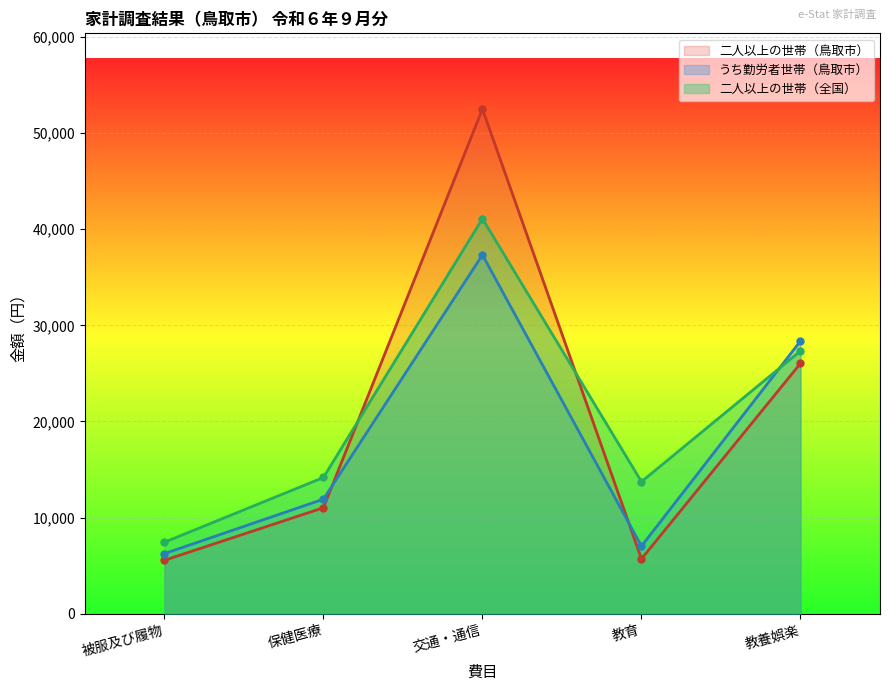

What is the difference between the highest and lowest values at 保健医療?

3146